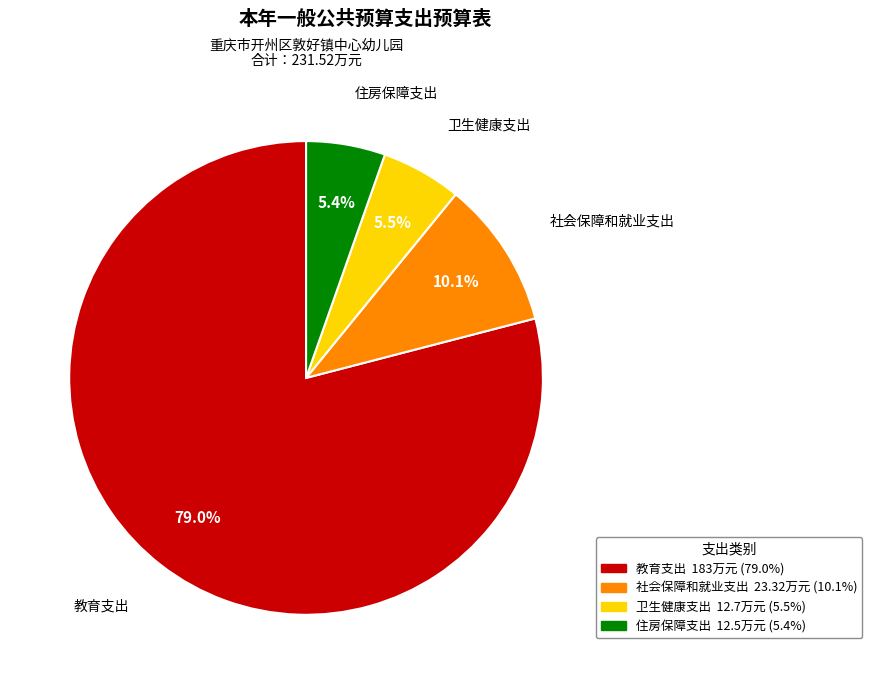

What is the ratio of the value at 教育支出 to the value at 社会保障和就业支出?

7.8